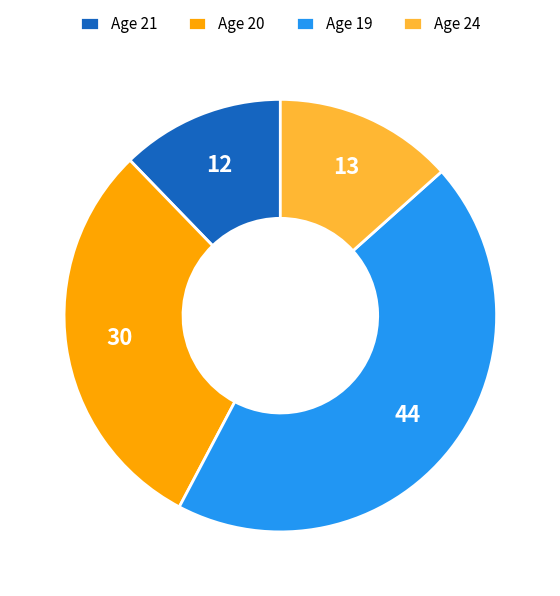

How many slices are in this pie chart?

4